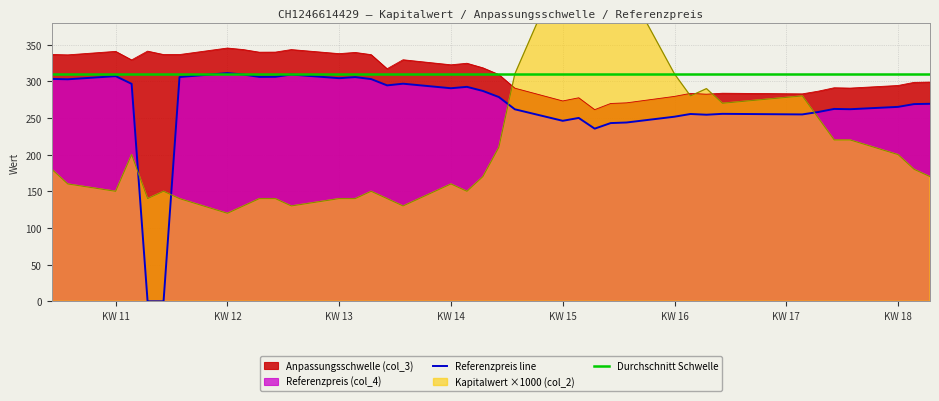

What is the value of the Kapitalwert (col_2) point at the 34th from the left?

220.0